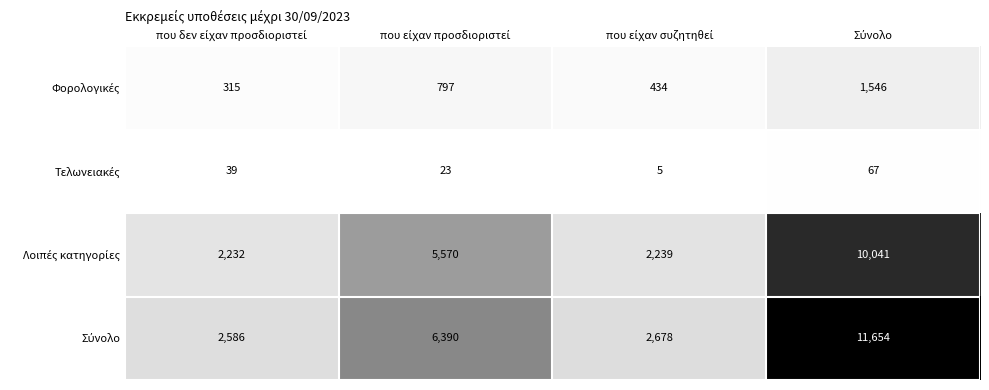

How many distinct data groups are displayed?

4